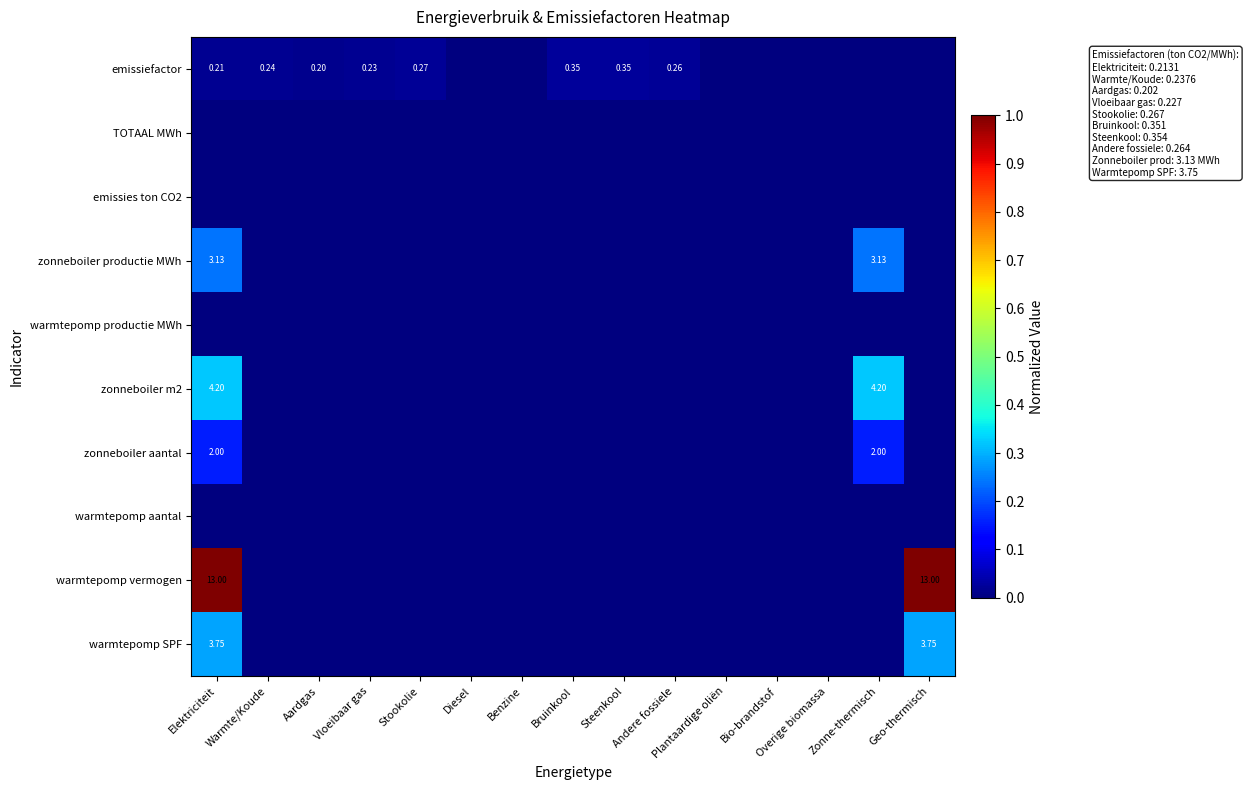

At which category is the sum across all series the highest?

Elektriciteit